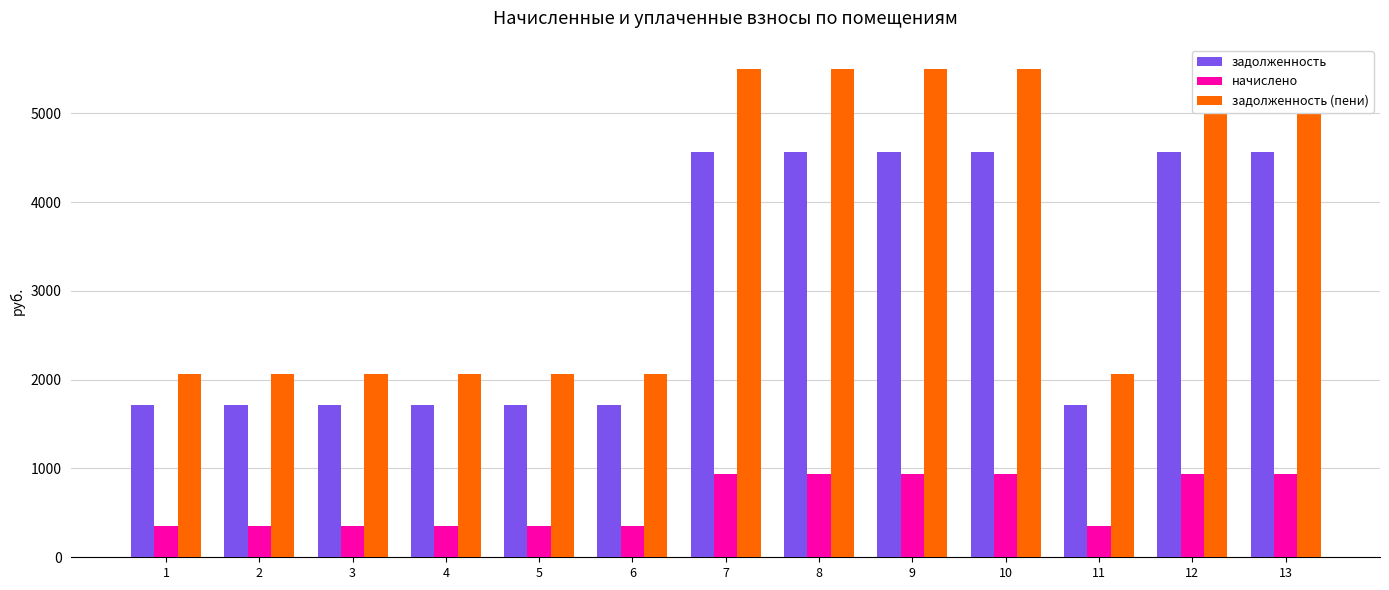

What is the value of the начислено bar at the 11th from the left?

351.0